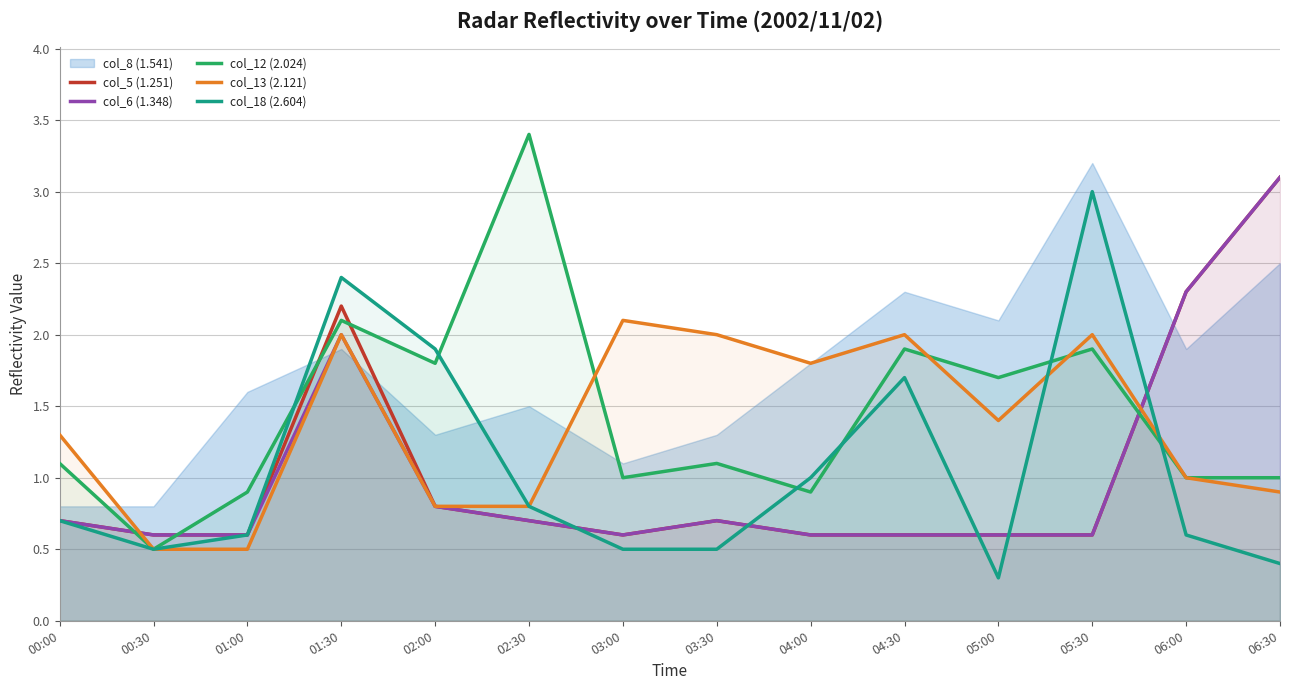

True or false: col_5 (1.251) has more than 1 interior local peaks.

True